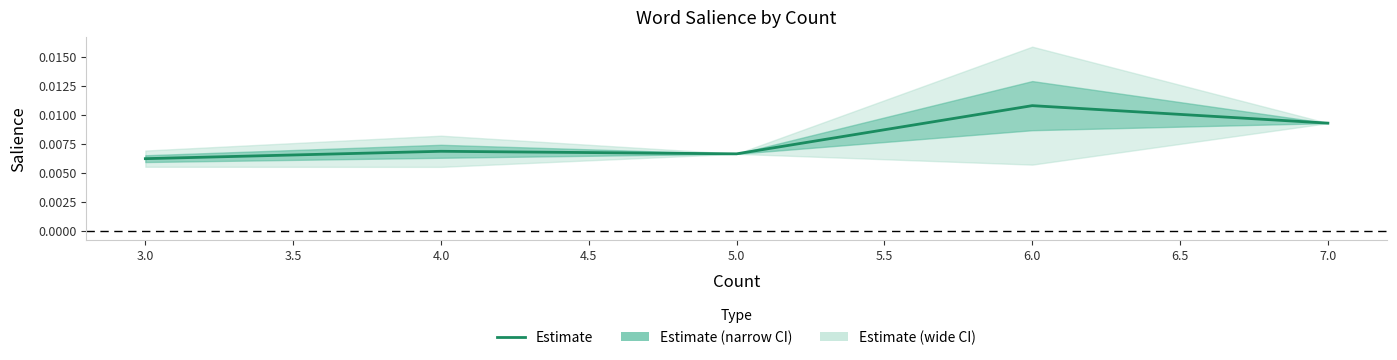

The value at 6.0 is 0.0. True or false?

True